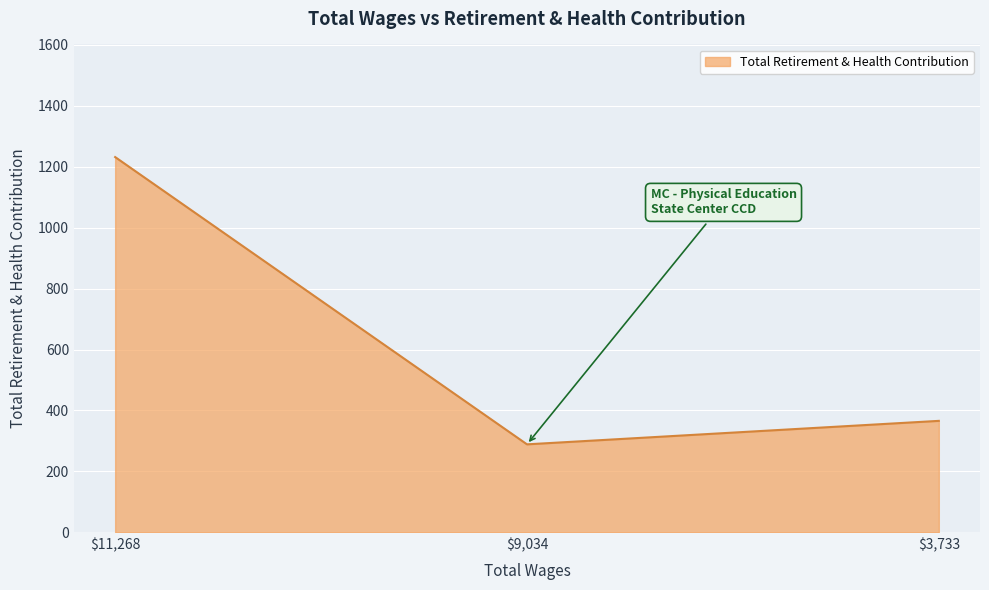

What is the difference between the maximum and second lowest values?

865